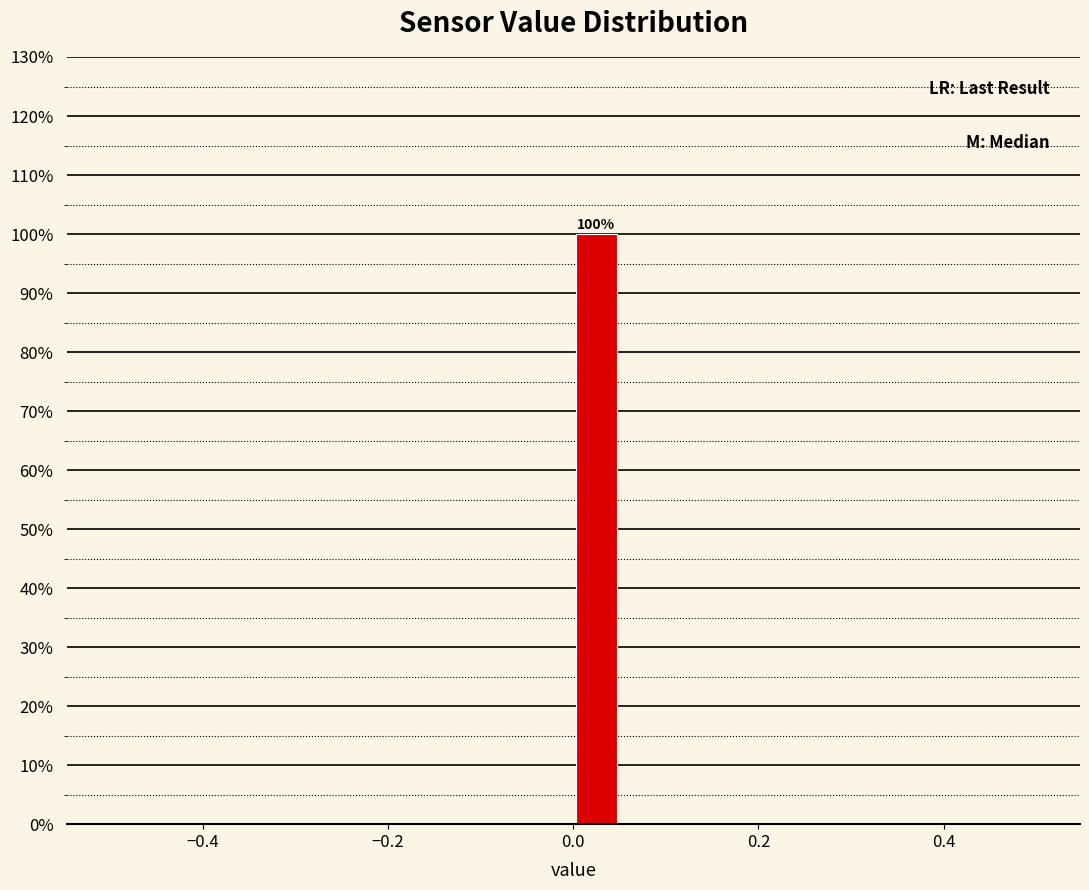

Read against the x-axis, roughly where is the centre of the tallest bar?

0.02